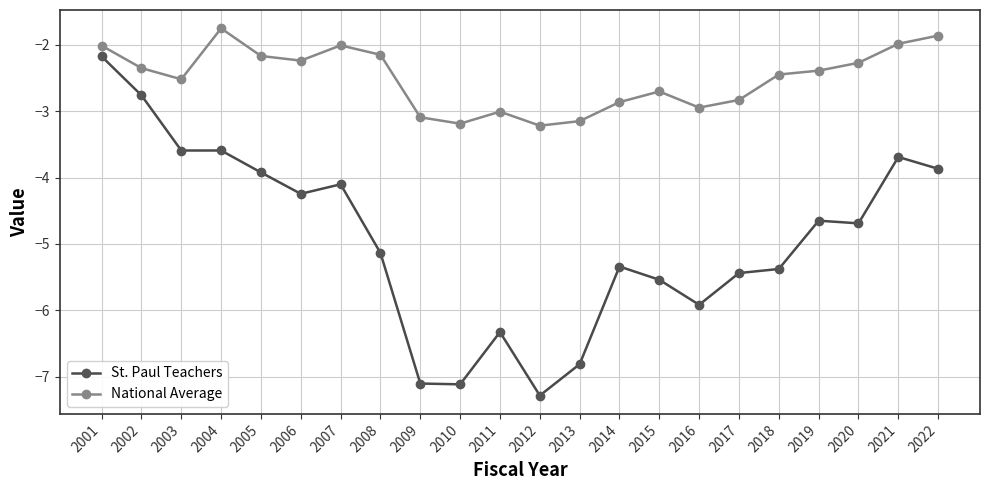

Which series has the largest range (max minus min)?

St. Paul Teachers